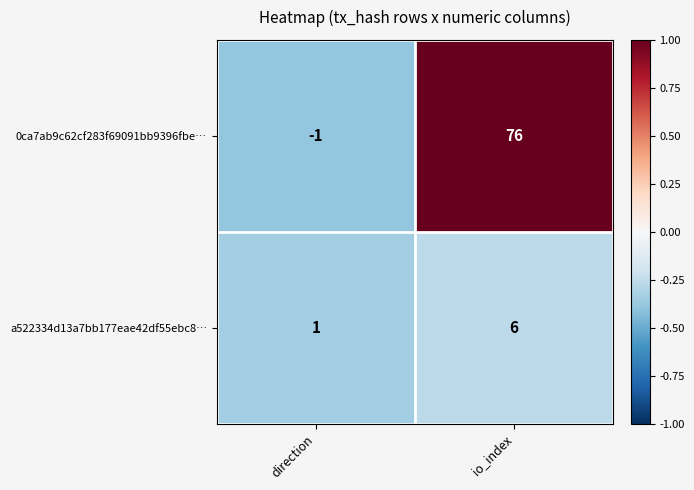

What is the difference between the 0ca7ab9c62cf283f69091bb9396fbe… values at direction and io_index?

77